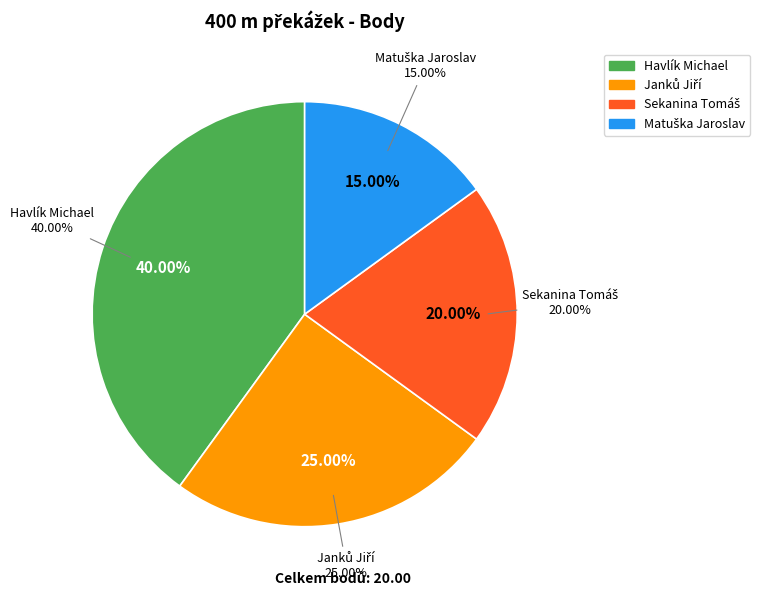

True or false: Matuška Jaroslav accounts for 15% of the total.

True